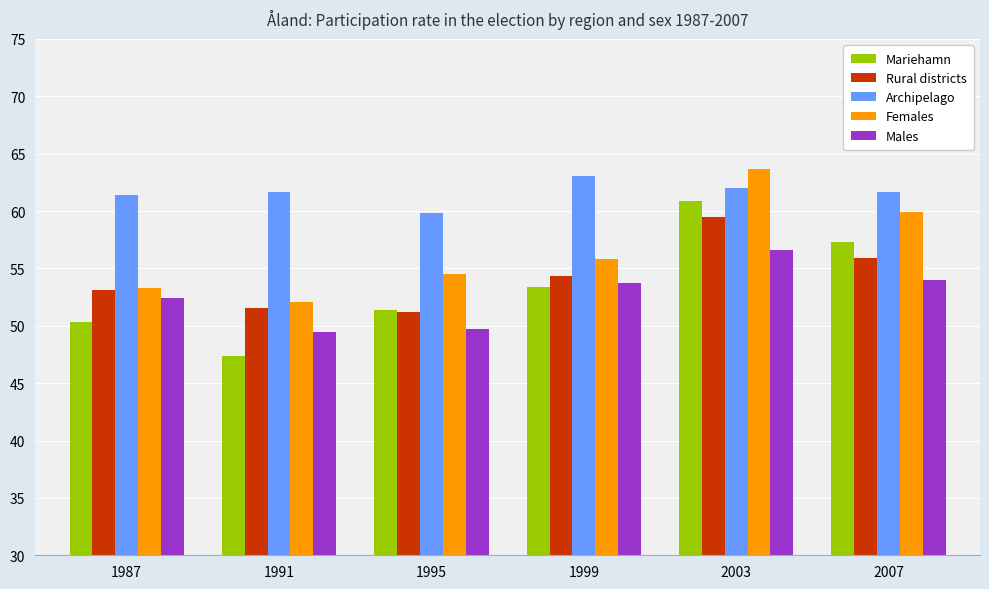

Which series has the largest range (max minus min)?

Mariehamn